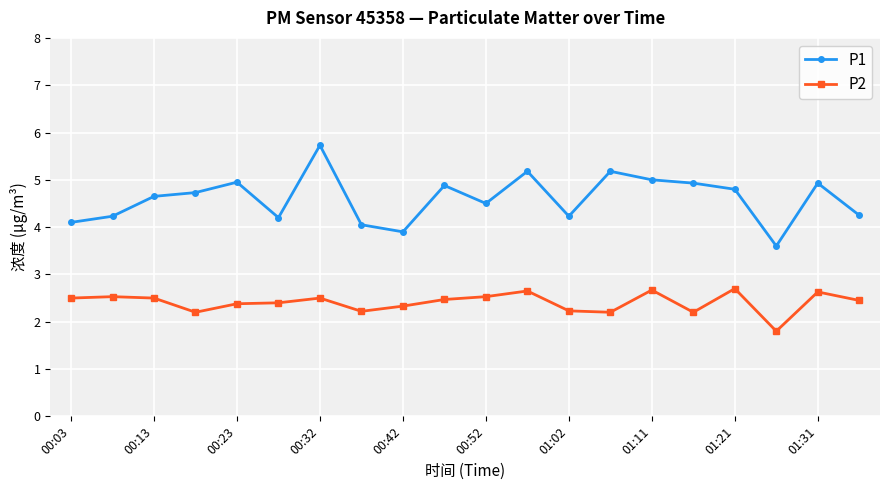

True or false: P1 and P2 cross at least once.

False